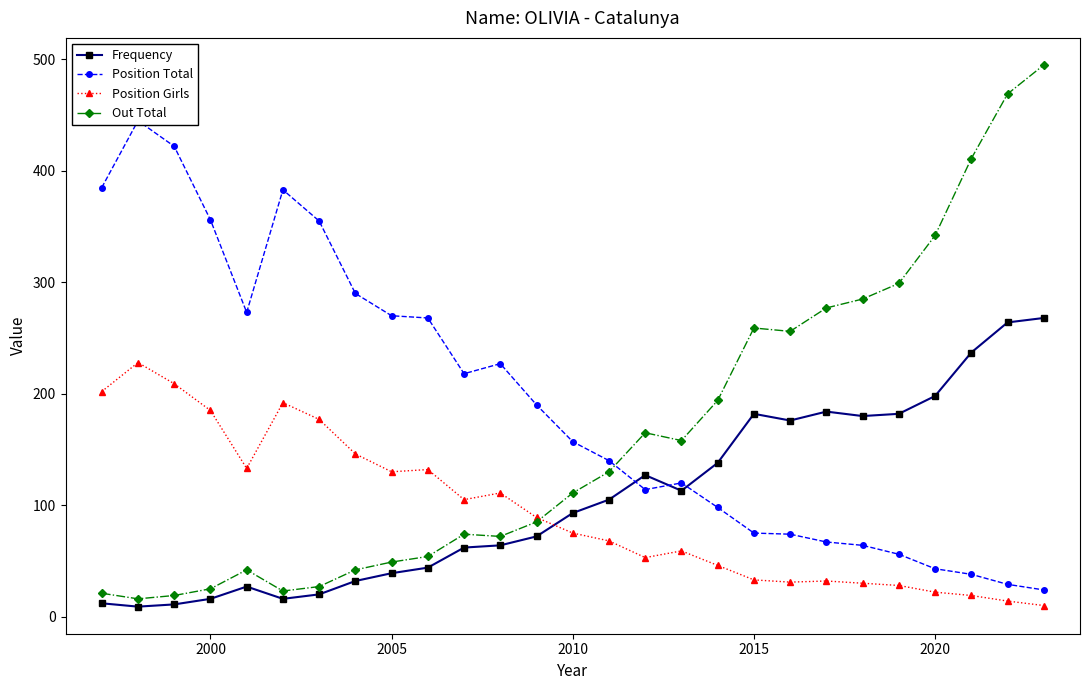

True or false: Out Total has more than 0 interior local peaks.

True